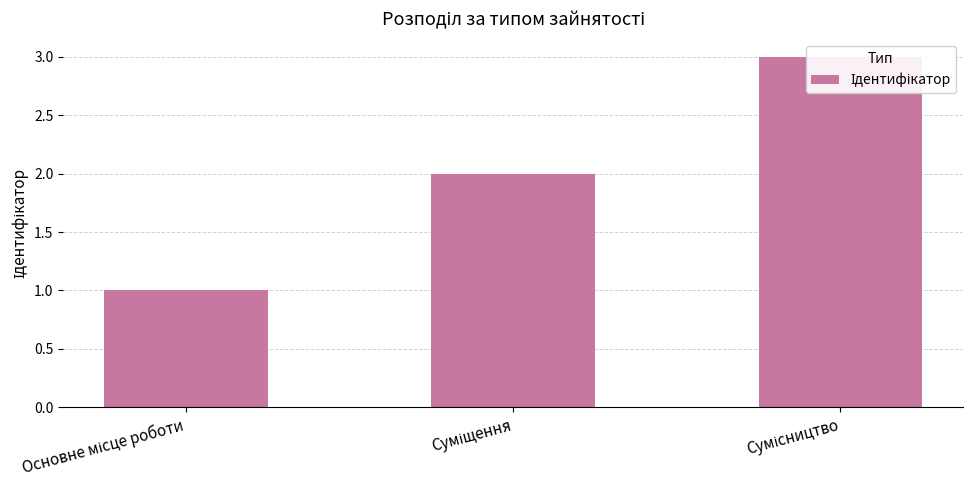

List the labels in order of value, largest first.

Сумісництво, Суміщення, Основне місце роботи